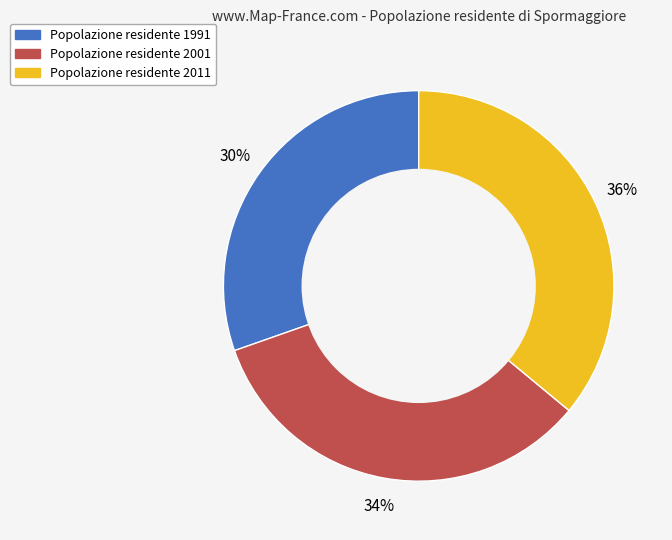

To the nearest percent, what is the difference between the largest and smallest slice percentages?

6%